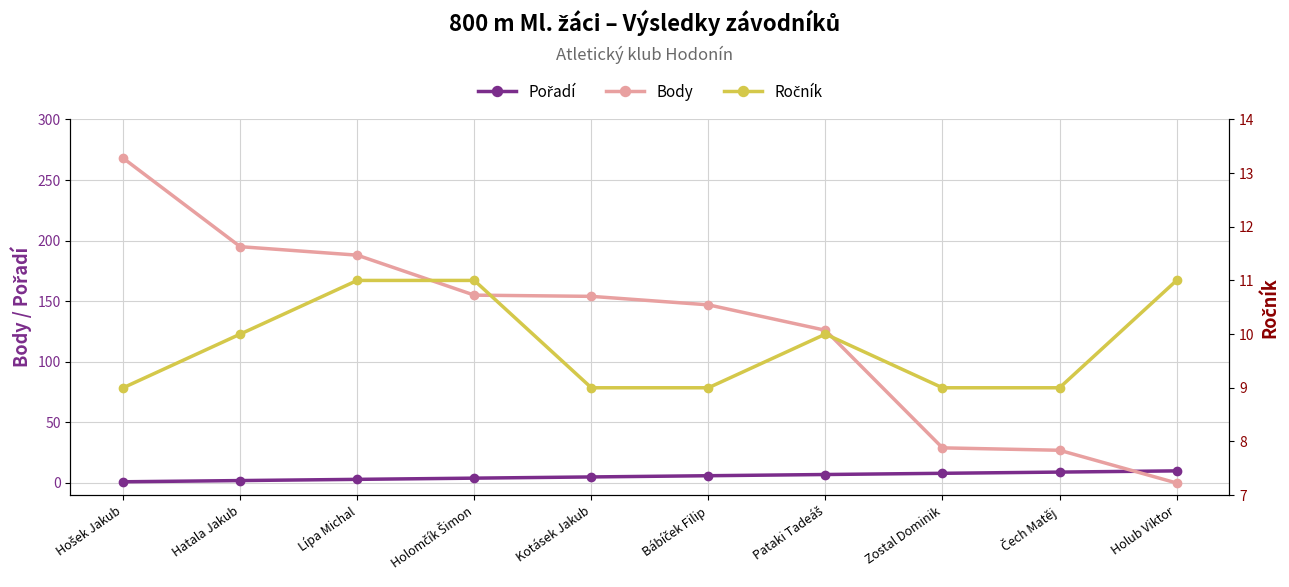

How many data points in Ročník are less than 10?

5